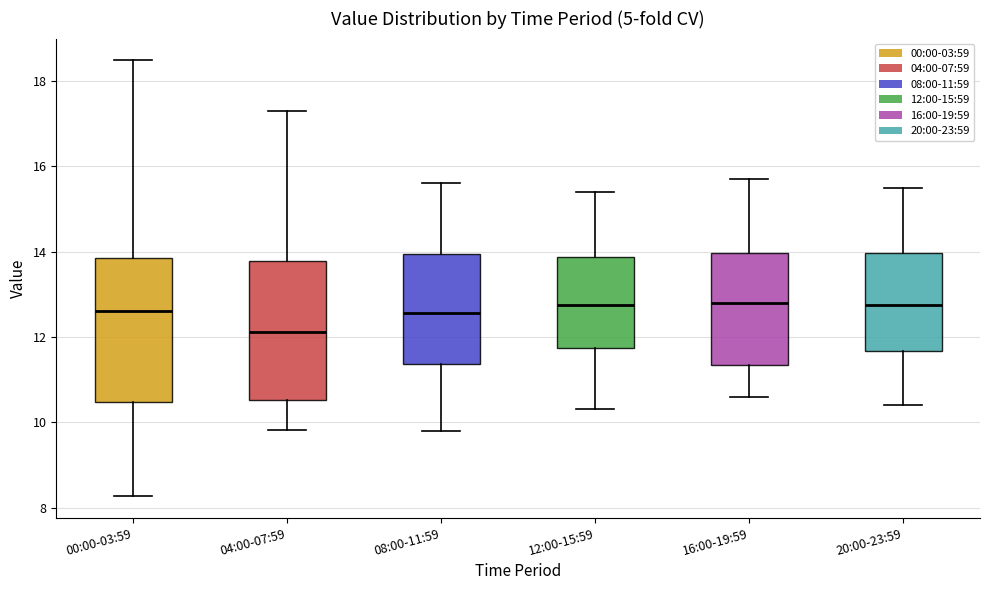

Reading left to right, transcribe this box plot: for each box, give where its median line is, the range the box spans, and where its two whiskers end, as read against the y-axis. The values are not printed on the chart, so give them approximately, as read against the axis.

00:00-03:59: median 12.6, box 10.4 to 13.8, whiskers 8.2 to 18.4
04:00-07:59: median 12.2, box 10.6 to 13.8, whiskers 9.8 to 17.4
08:00-11:59: median 12.6, box 11.4 to 14.0, whiskers 9.8 to 15.6
12:00-15:59: median 12.8, box 11.8 to 13.8, whiskers 10.4 to 15.4
16:00-19:59: median 12.8, box 11.4 to 14.0, whiskers 10.6 to 15.8
20:00-23:59: median 12.8, box 11.6 to 14.0, whiskers 10.4 to 15.6